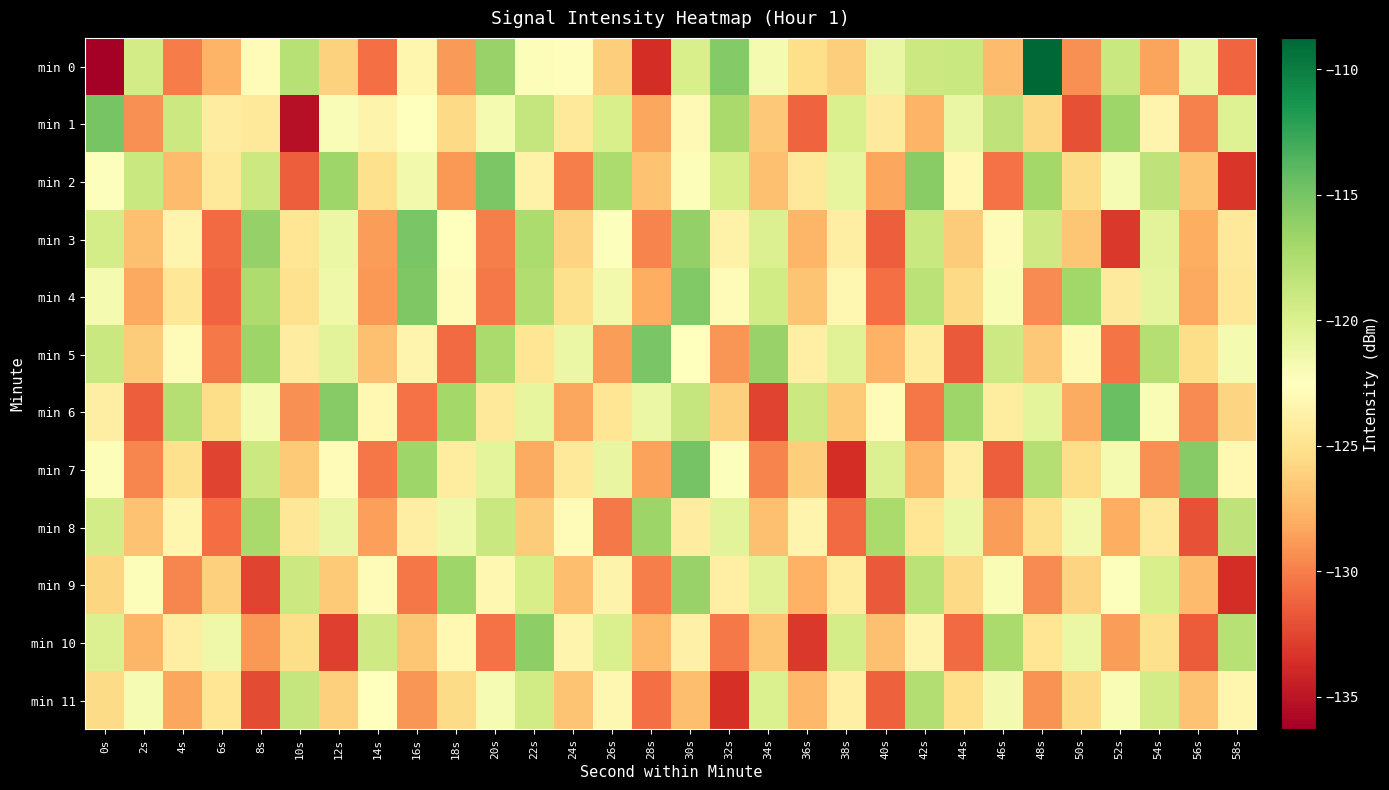

How many distinct data groups are displayed?

12